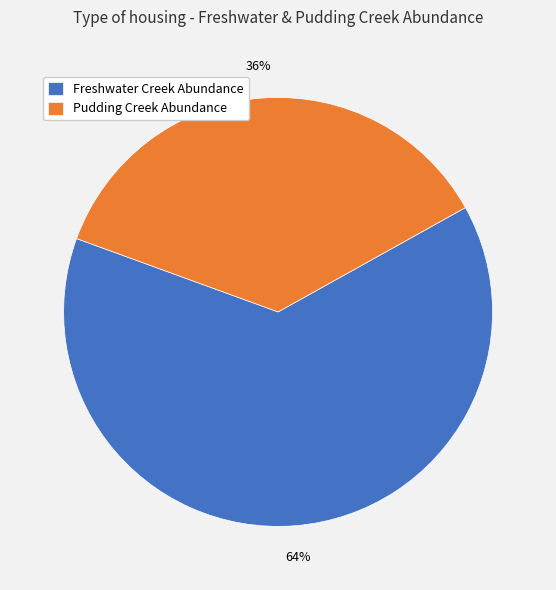

Which slice is the smallest?

Pudding Creek Abundance